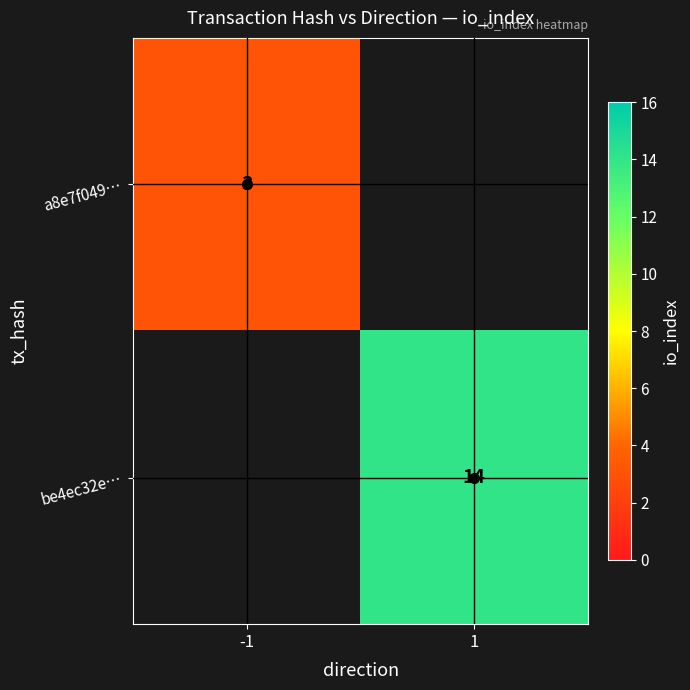

At how many categories does at least one series exceed 10?

1